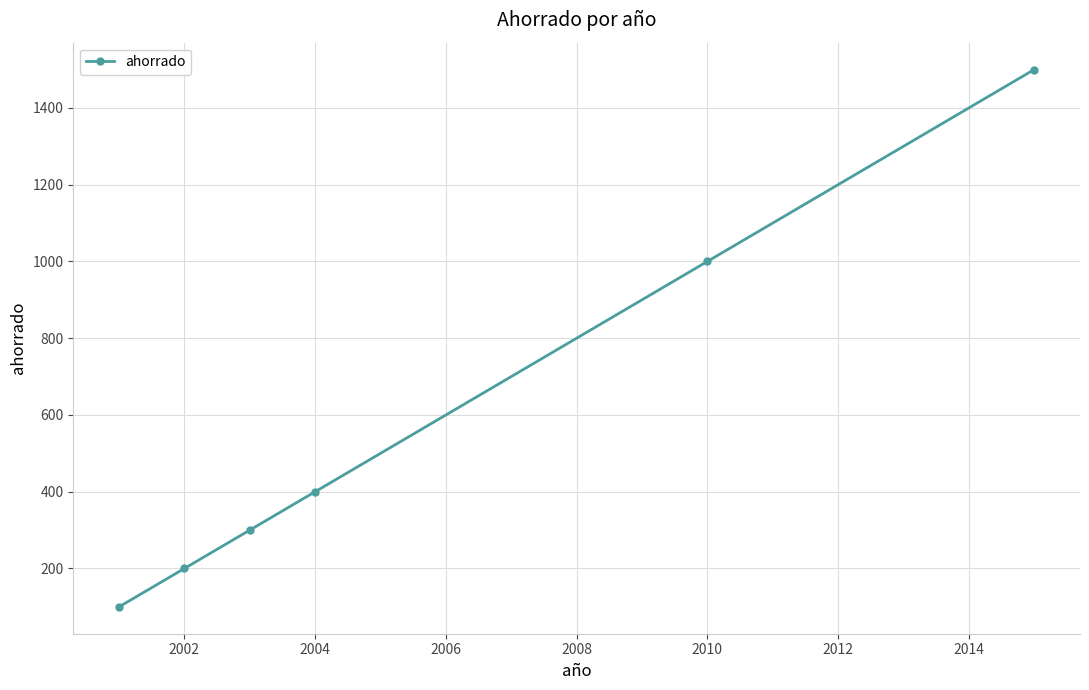

What is the sum of all values?

3500